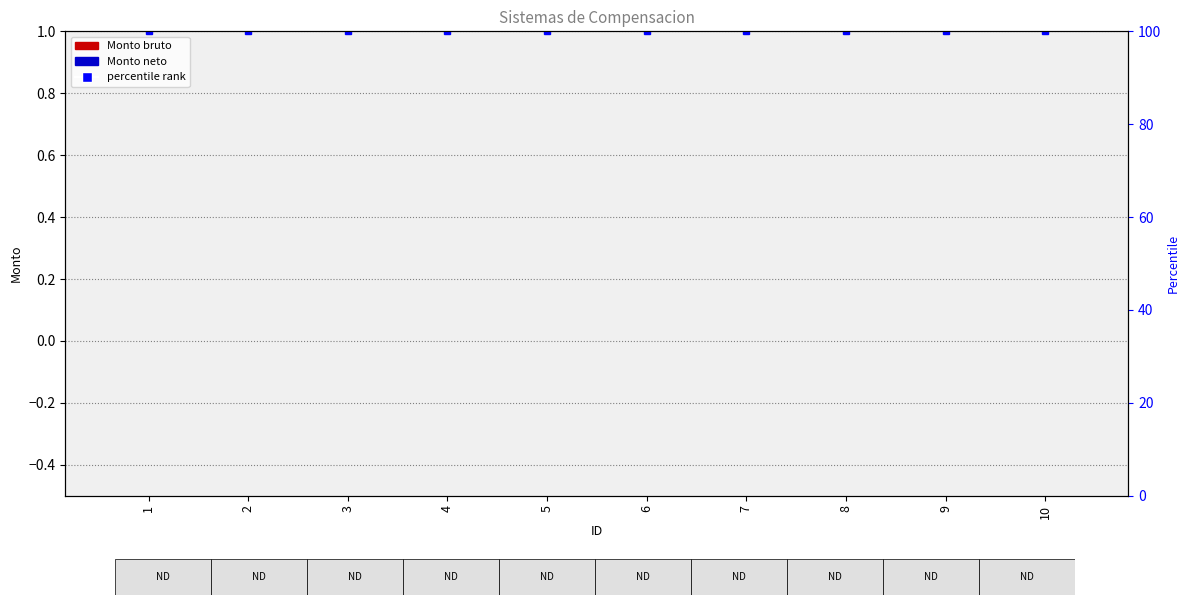

Does the chart contain any negative values?

No